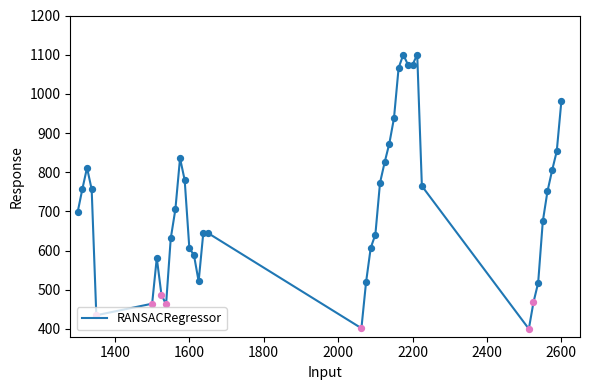

What is the difference between the maximum and minimum values?

700.0